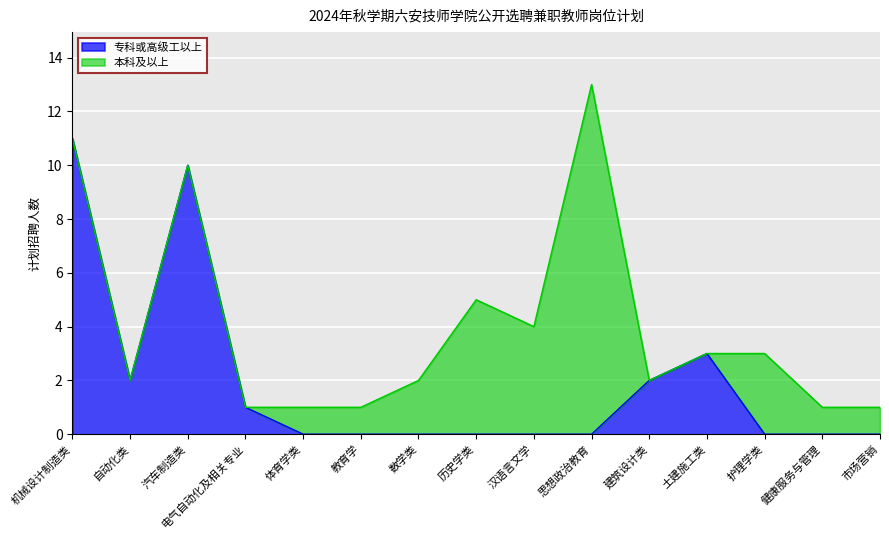

What position from the left is 电气自动化及相关专业?

4